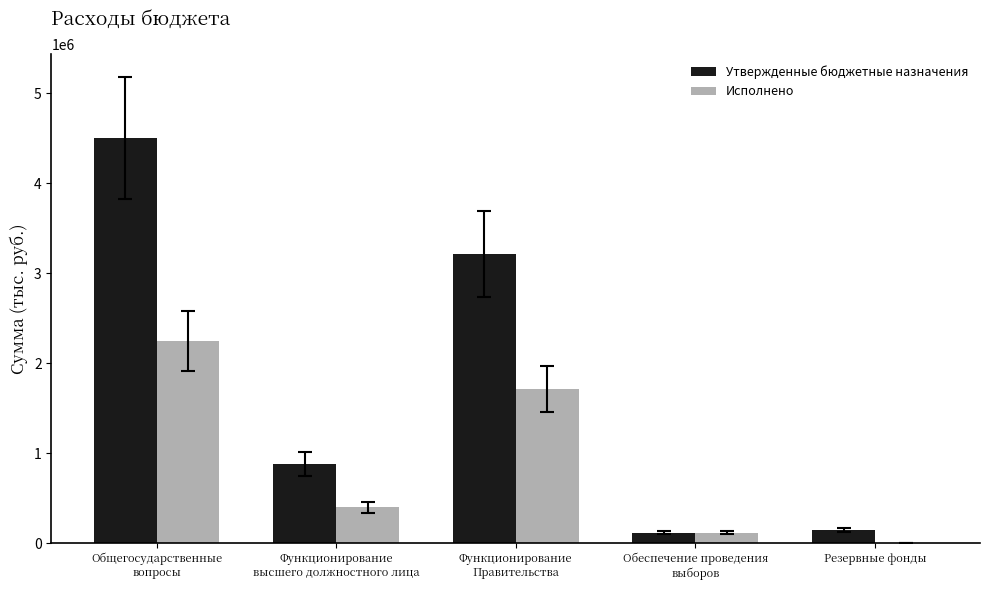

Reading left to right, extract all data points from this chart.

Утвержденные бюджетные назначения: Общегосударственные
вопросы=4501064.0	Функционирование
высшего должностного лица=882964.0	Функционирование
Правительства=3213500.0	Обеспечение проведения
выборов=115600.0	Резервные фонды=150000.0
Исполнено: Общегосударственные
вопросы=2244863.5	Функционирование
высшего должностного лица=397638.5	Функционирование
Правительства=1709245.0	Обеспечение проведения
выборов=115600.0	Резервные фонды=0.0